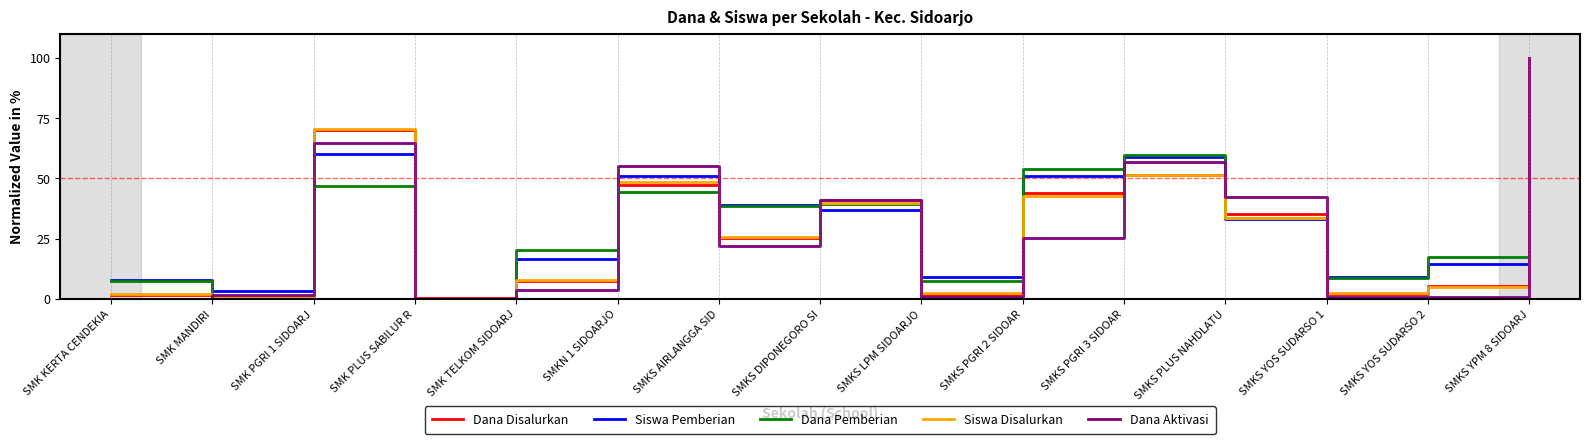

The value of Dana Aktivasi at SMKN 1 SIDOARJO is 17.7. True or false?

False